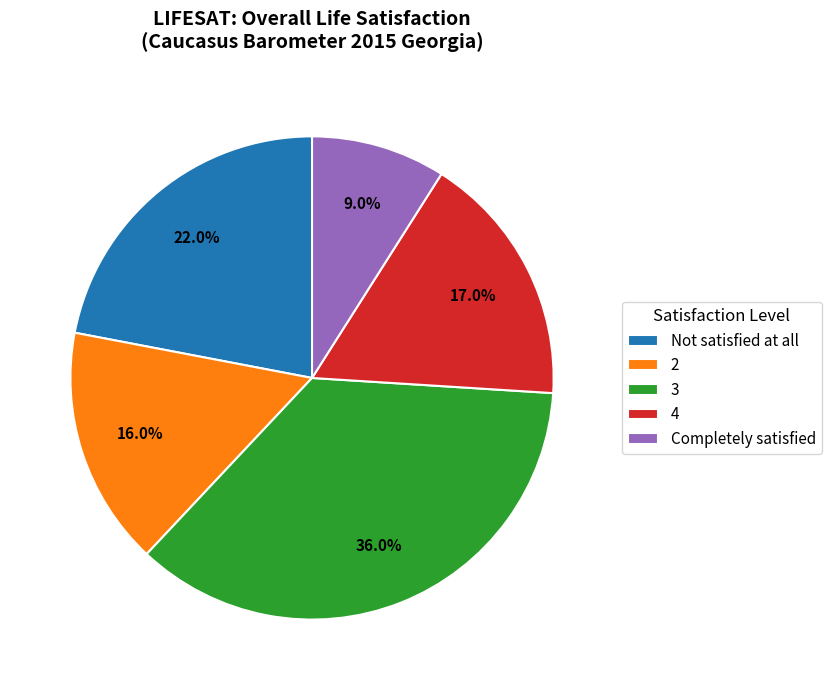

How many slices are in this pie chart?

5